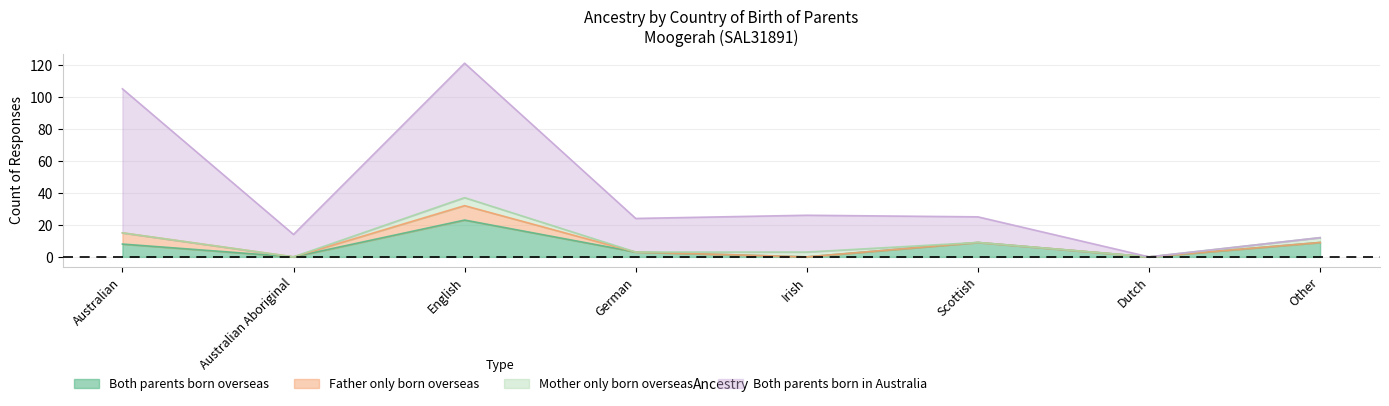

Which category has the lowest value in the Father only born overseas series?

Dutch